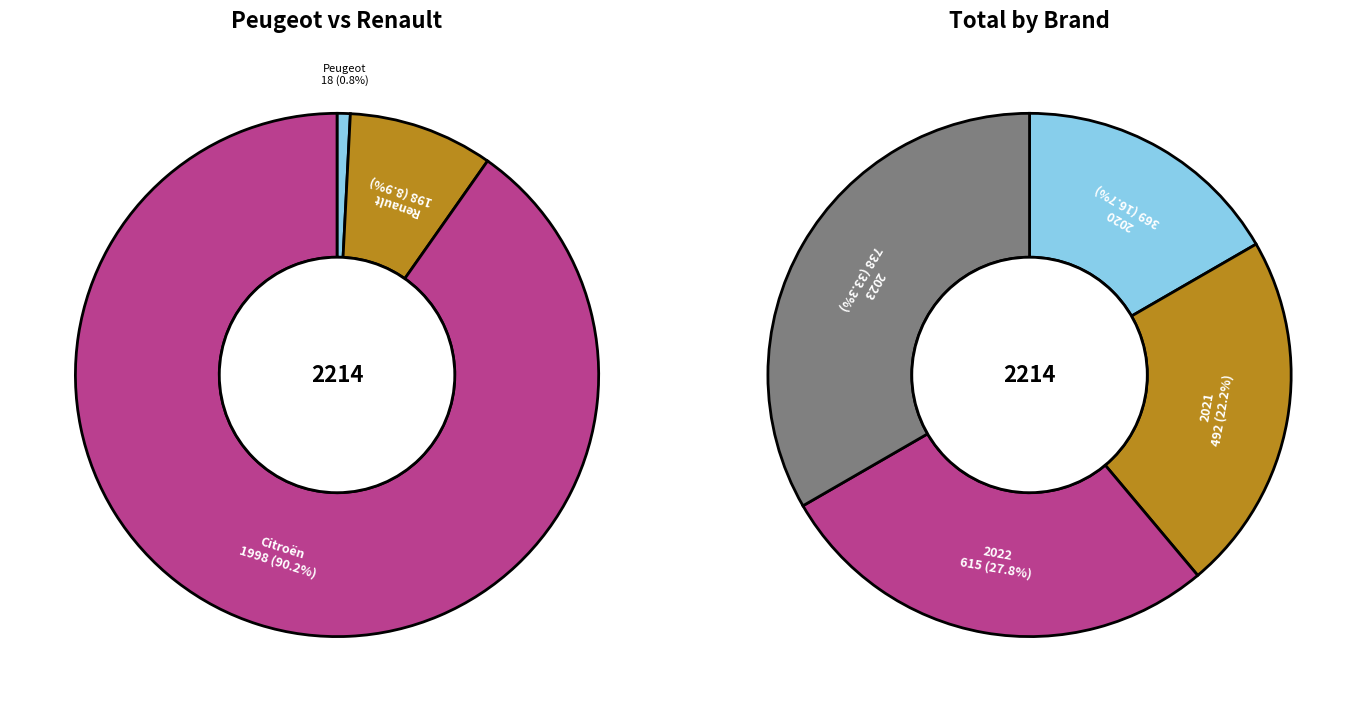

Which series has the largest range (max minus min)?

Citroën